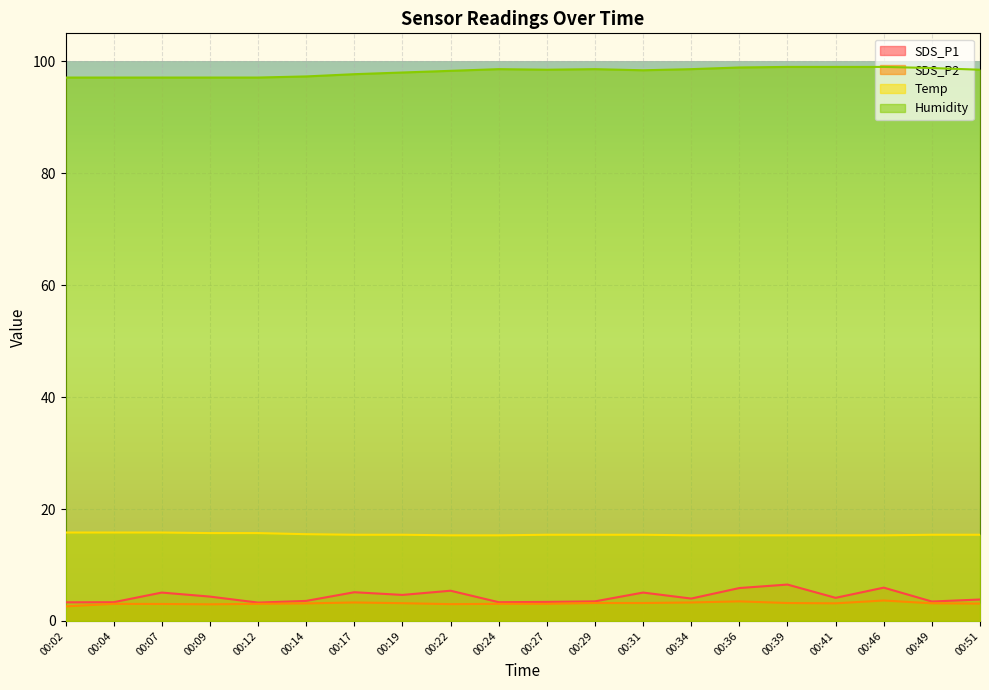

True or false: SDS_P2 and Humidity intersect in this chart.

False